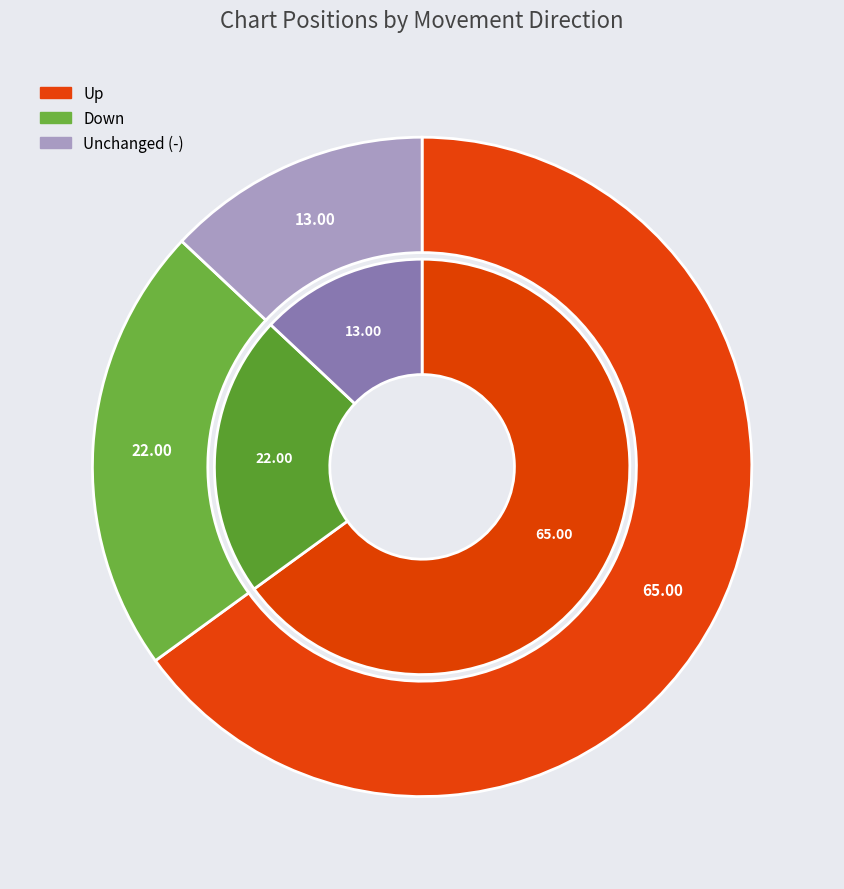

To the nearest percent, what is the combined percentage of down and -?

35%